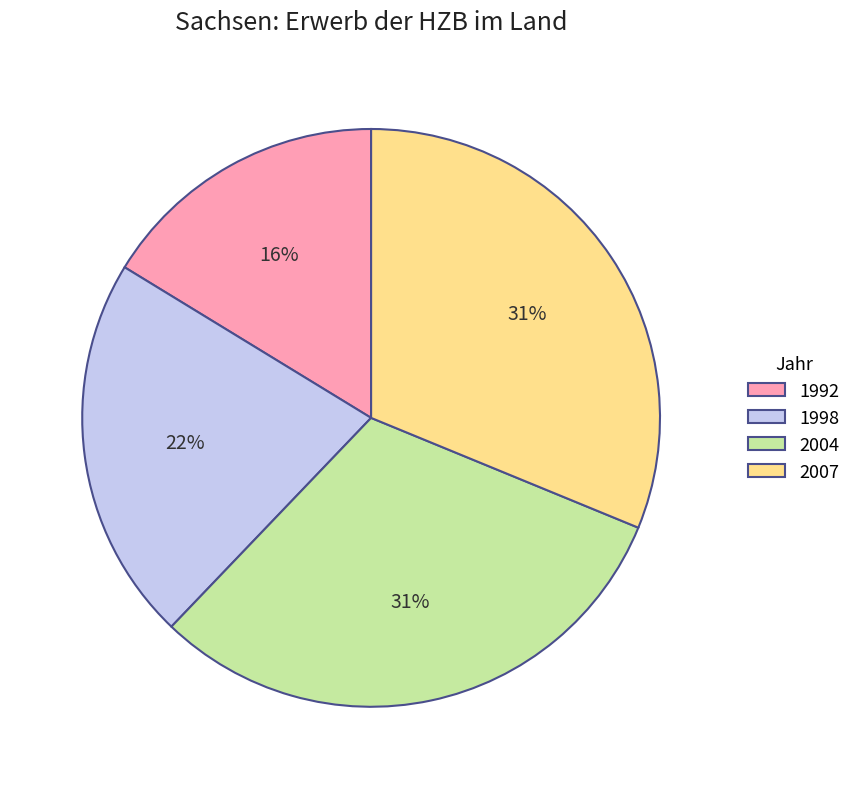

Is there any slice that represents more than half of the pie?

No